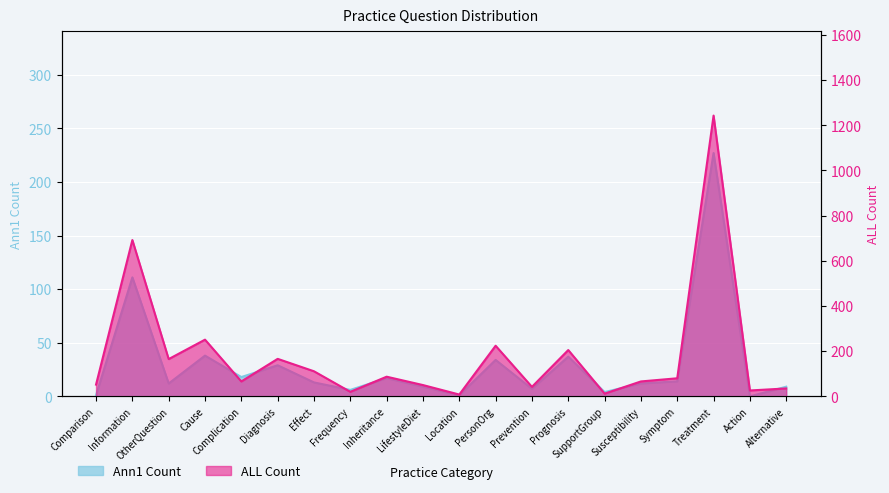

Rank the series by their maximum value, from highest to lowest.

ALL Count, Ann1 Count